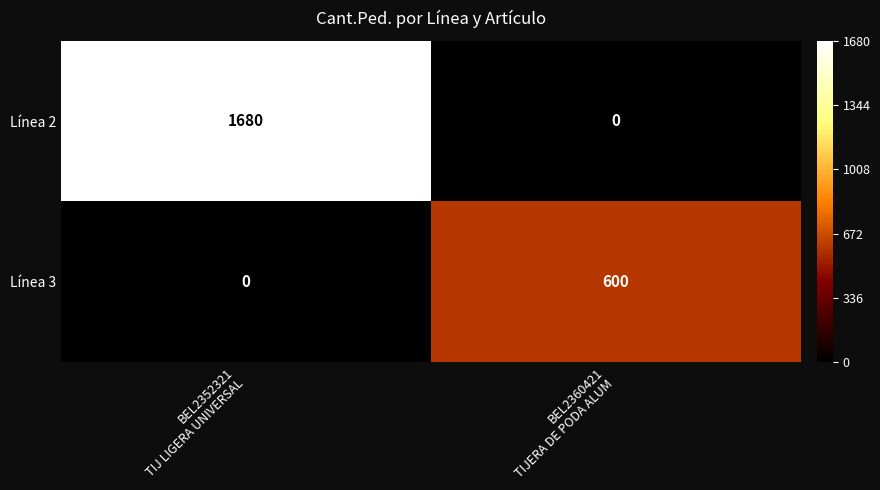

What is the sum of all Línea 2 values?

1680